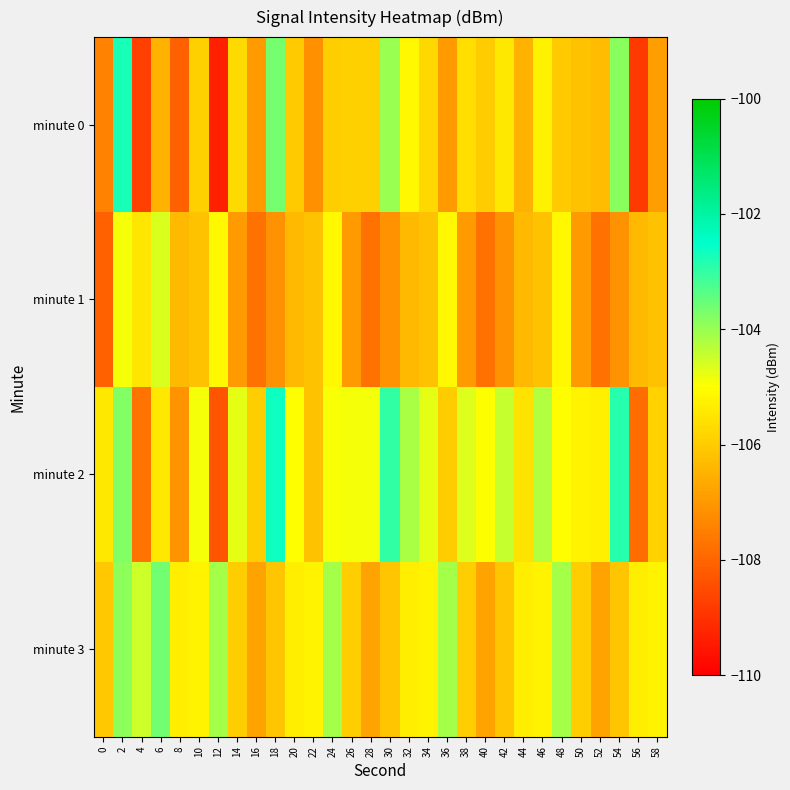

Reading right to left, what are all the values shown in this chart?

minute 0: 58=-106.9	56=-108.9	54=-103.9	52=-106.3	50=-106.2	48=-106.0	46=-105.3	44=-106.5	42=-105.4	40=-106.0	38=-105.7	36=-107.0	34=-105.7	32=-105.2	30=-104.0	28=-105.9	26=-105.9	24=-105.9	22=-107.2	20=-106.0	18=-103.6	16=-107.0	14=-105.7	12=-109.4	10=-105.9	8=-108.1	6=-106.5	4=-108.7	2=-102.8	0=-107.4
minute 1: 58=-106.2	56=-106.3	54=-107.1	52=-107.8	50=-107.0	48=-105.1	46=-106.2	44=-106.3	42=-107.1	40=-107.8	38=-107.0	36=-105.1	34=-106.2	32=-106.3	30=-107.1	28=-107.8	26=-107.0	24=-105.1	22=-106.2	20=-106.3	18=-107.1	16=-107.8	14=-107.0	12=-105.1	10=-106.2	8=-106.3	6=-104.6	4=-105.5	2=-104.9	0=-108.1
minute 2: 58=-105.9	56=-107.9	54=-102.9	52=-105.3	50=-105.2	48=-105.0	46=-104.3	44=-105.5	42=-104.4	40=-105.0	38=-104.7	36=-106.0	34=-104.7	32=-104.2	30=-103.0	28=-104.9	26=-104.9	24=-104.9	22=-106.2	20=-105.0	18=-102.6	16=-106.0	14=-104.7	12=-108.4	10=-104.9	8=-107.1	6=-105.5	4=-107.7	2=-103.8	0=-105.4
minute 3: 58=-105.2	56=-105.3	54=-106.1	52=-106.8	50=-106.0	48=-104.1	46=-105.2	44=-105.3	42=-106.1	40=-106.8	38=-106.0	36=-104.1	34=-105.2	32=-105.3	30=-106.1	28=-106.8	26=-106.0	24=-104.1	22=-105.2	20=-105.3	18=-106.1	16=-106.8	14=-106.0	12=-104.1	10=-105.2	8=-105.3	6=-103.6	4=-104.5	2=-103.9	0=-106.1